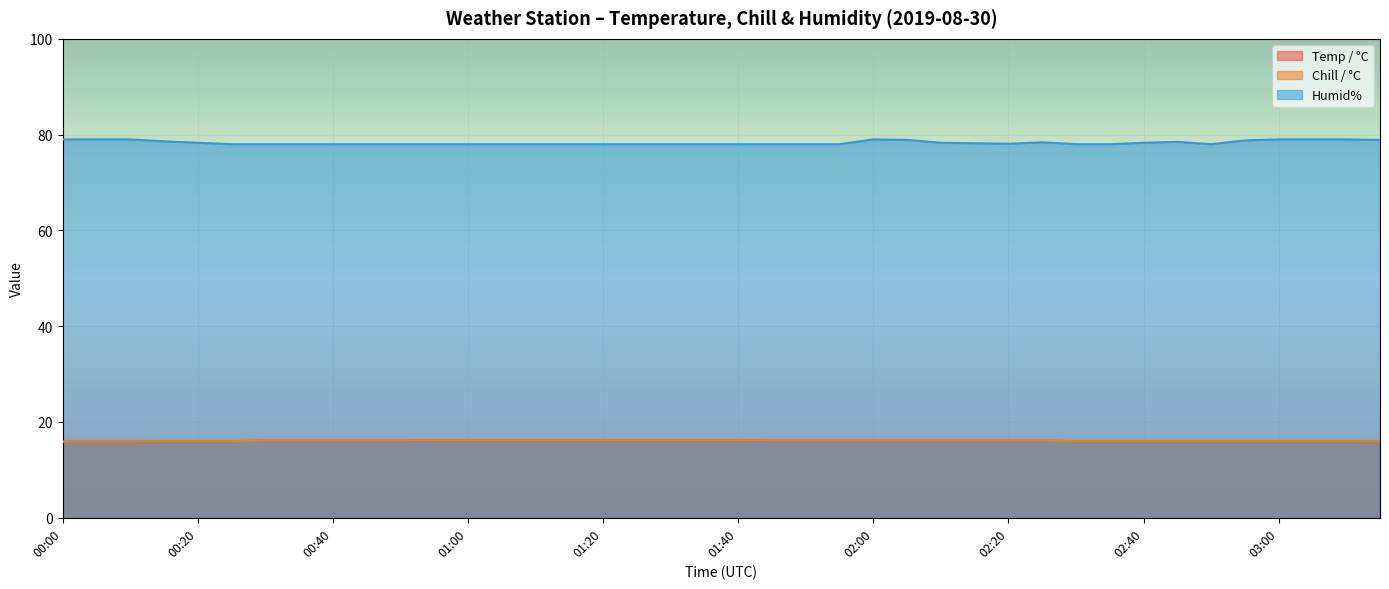

At how many categories does at least one series exceed 17?

40